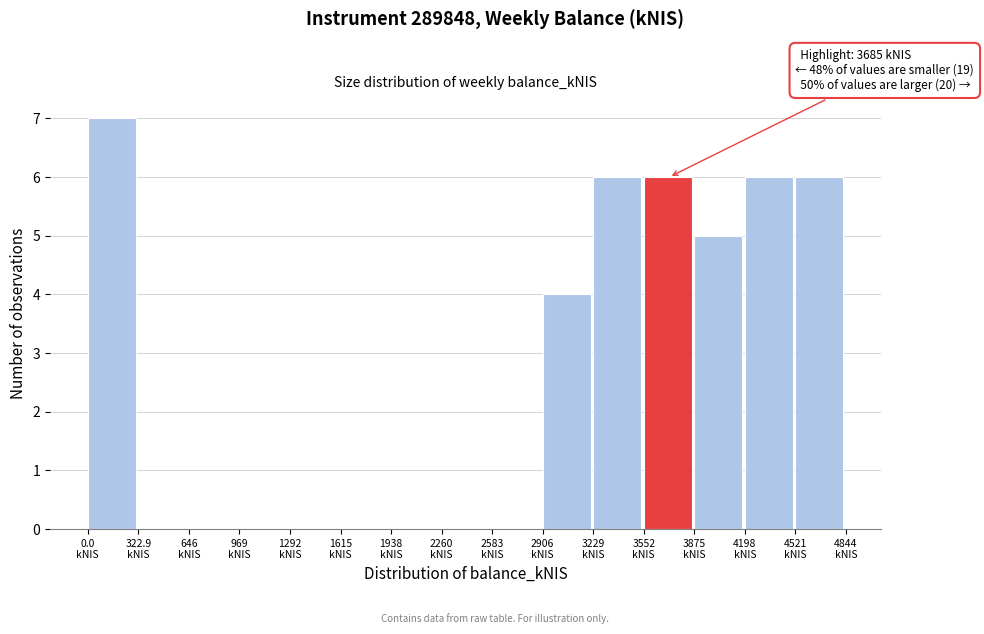

Which range on the x-axis has the tallest bar?

0 to 300